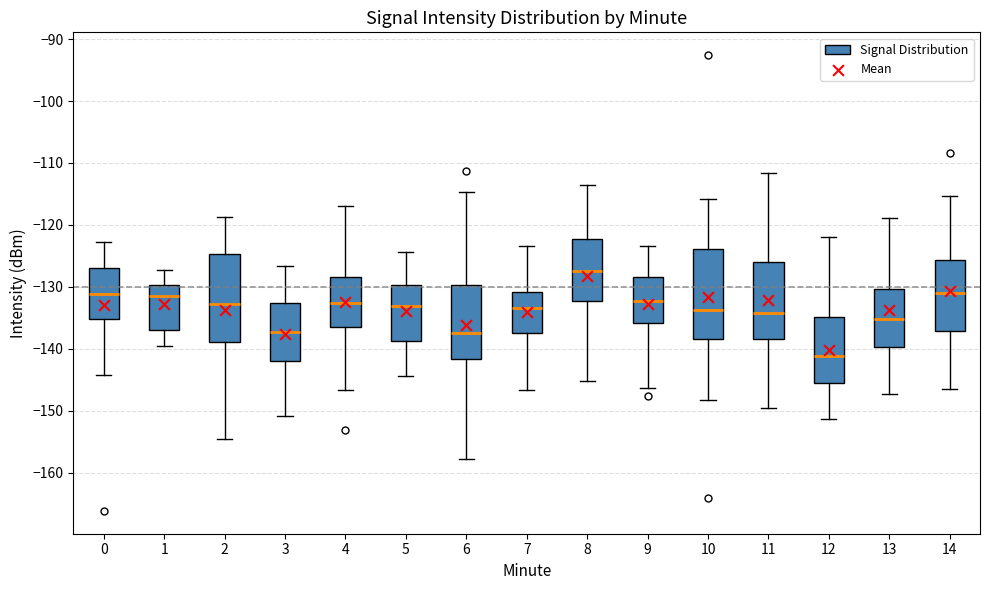

Where does the lower whisker of the box at x = 2 end on the y-axis? The values are not printed on the chart, so give them approximately, as read against the axis.

-154